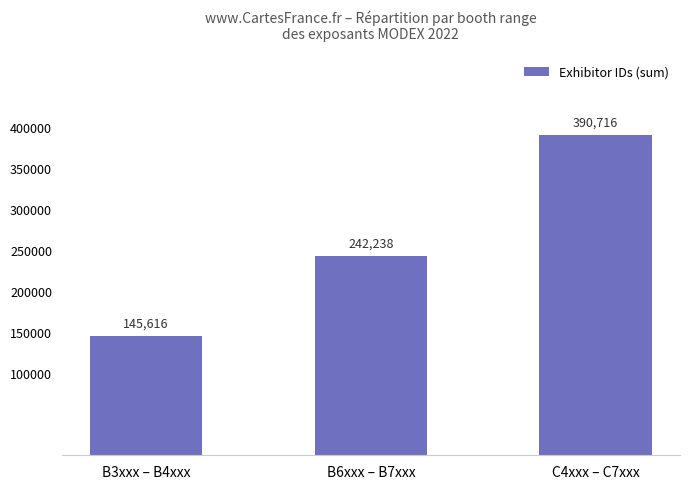

List the labels in order of value, largest first.

C4xxx – C7xxx, B6xxx – B7xxx, B3xxx – B4xxx